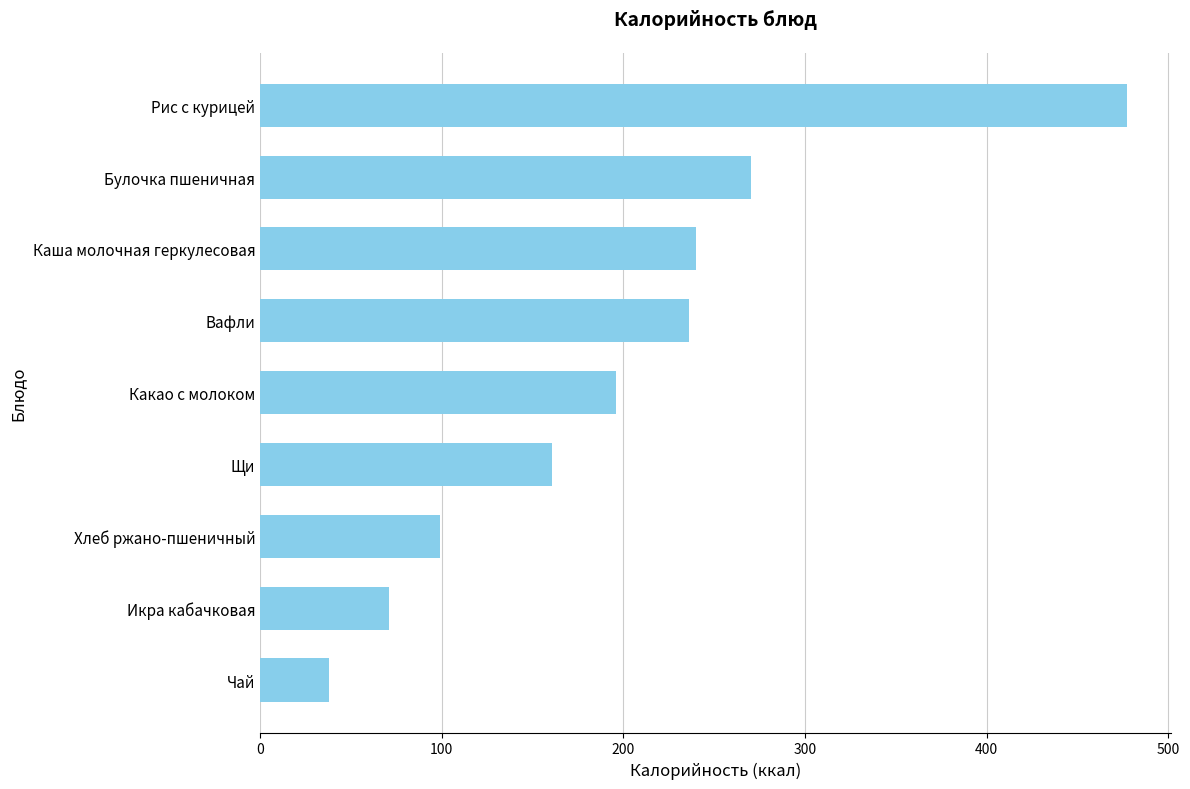

True or false: the data shows 196.0 at Какао с молоком.

True